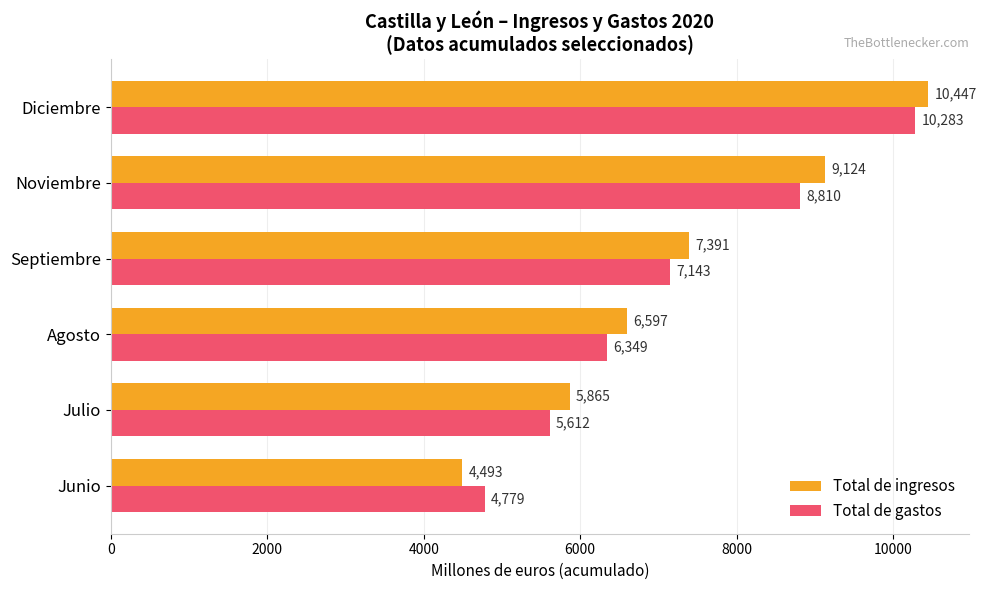

What are all the series names shown in the legend?

Total de ingresos, Total de gastos